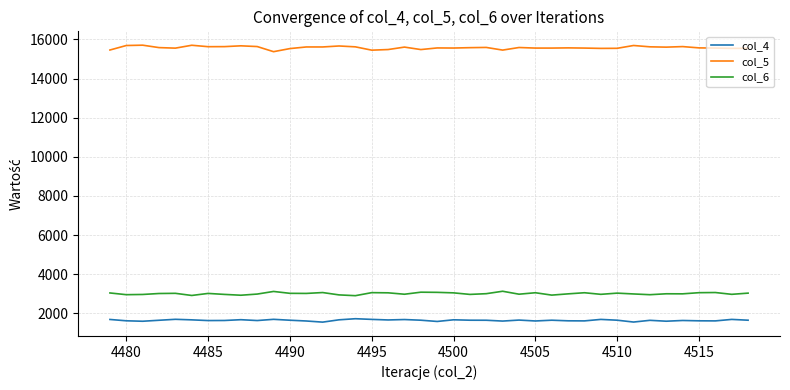

Rank the series by their maximum value, from highest to lowest.

col_5, col_6, col_4